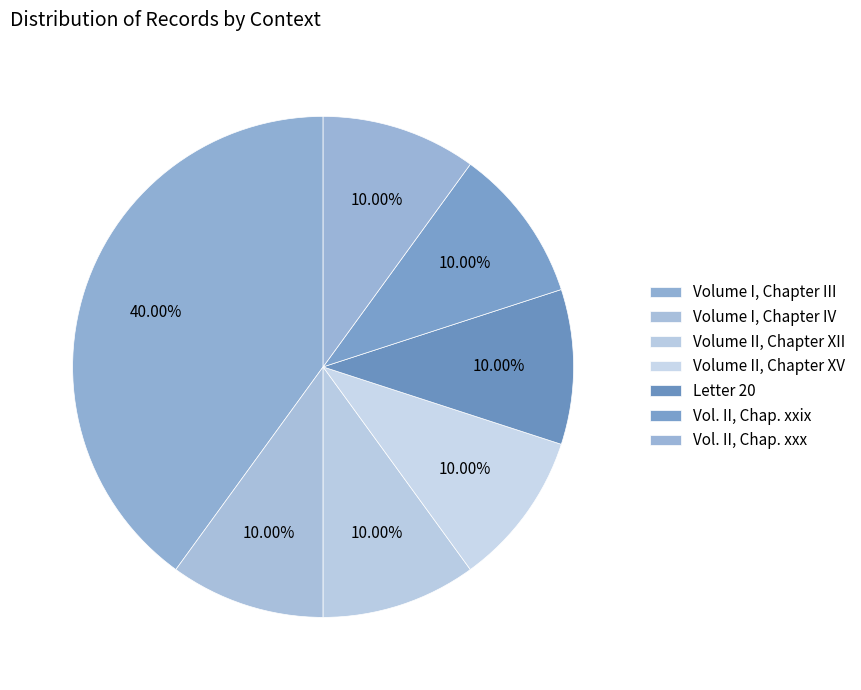

Does any single category account for the majority?

No